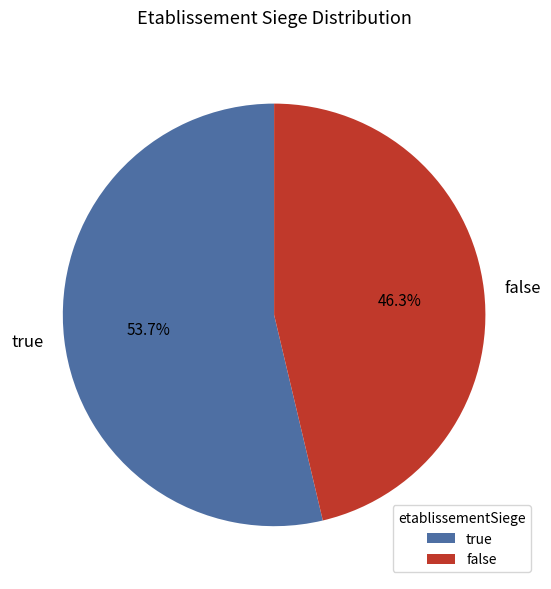

Count the number of slices in the pie.

2